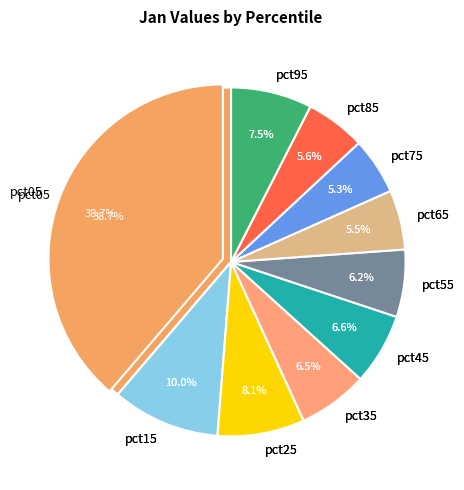

True or false: pct55 accounts for 1% of the total.

False